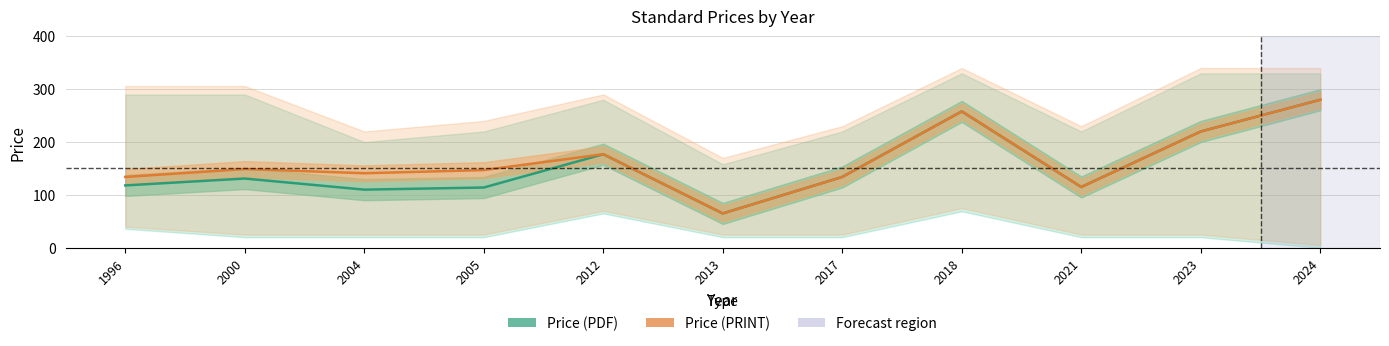

What is the difference between the second highest and second lowest values in the Price (PRINT) series?

143